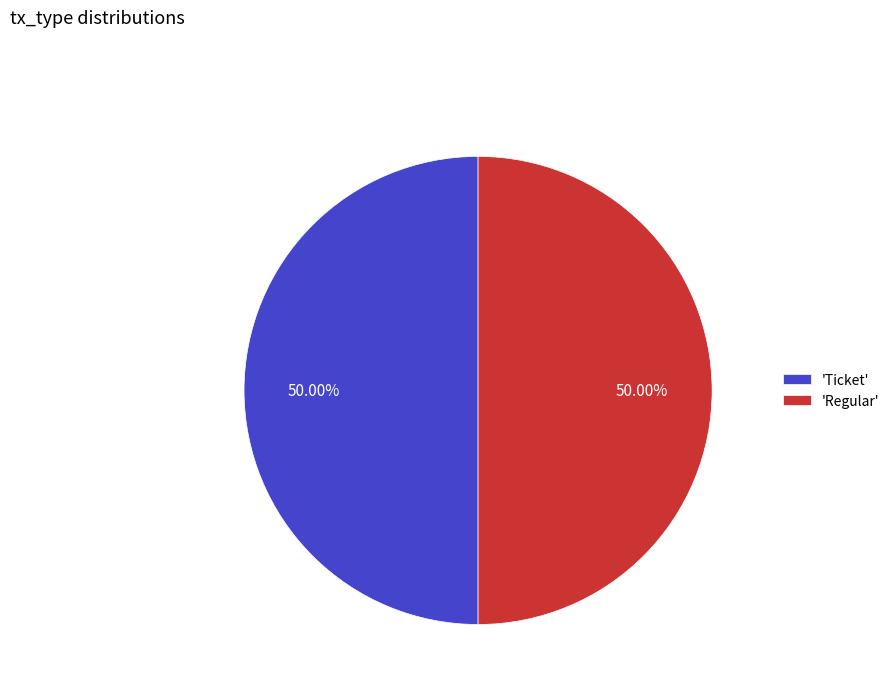

Approximately how many times larger is the value at 'Ticket' compared to 'Regular'?

1.0